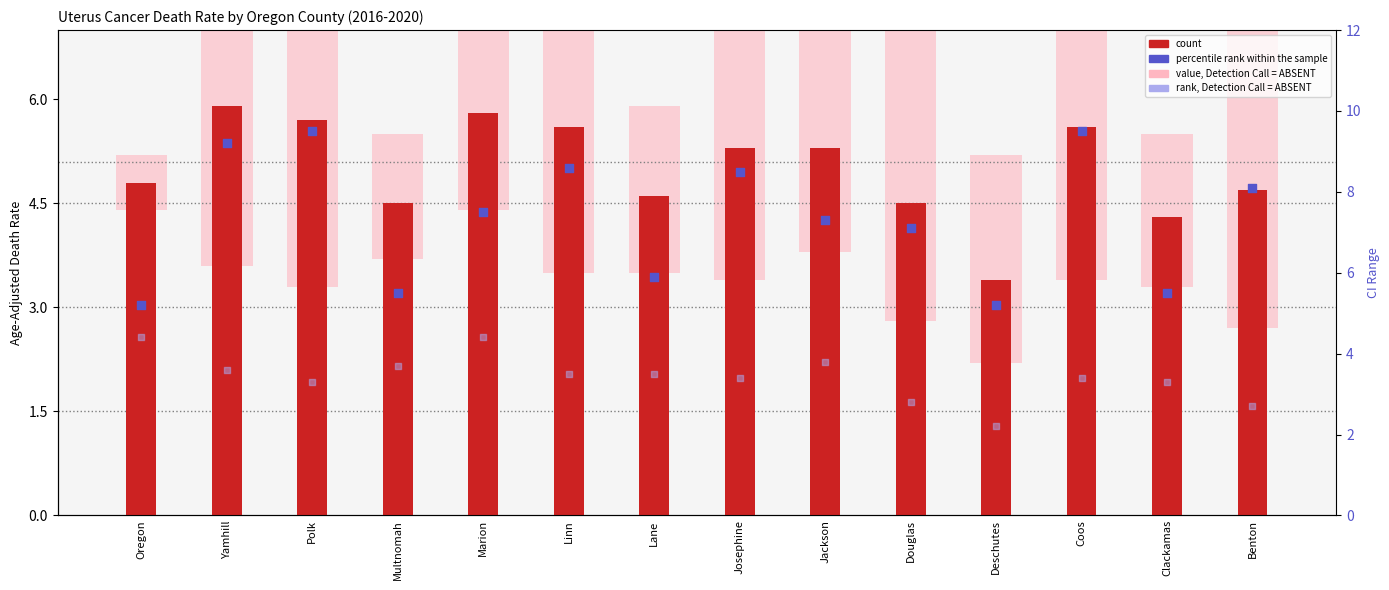

Which series reaches the minimum Y coordinate?

value, Detection Call = ABSENT